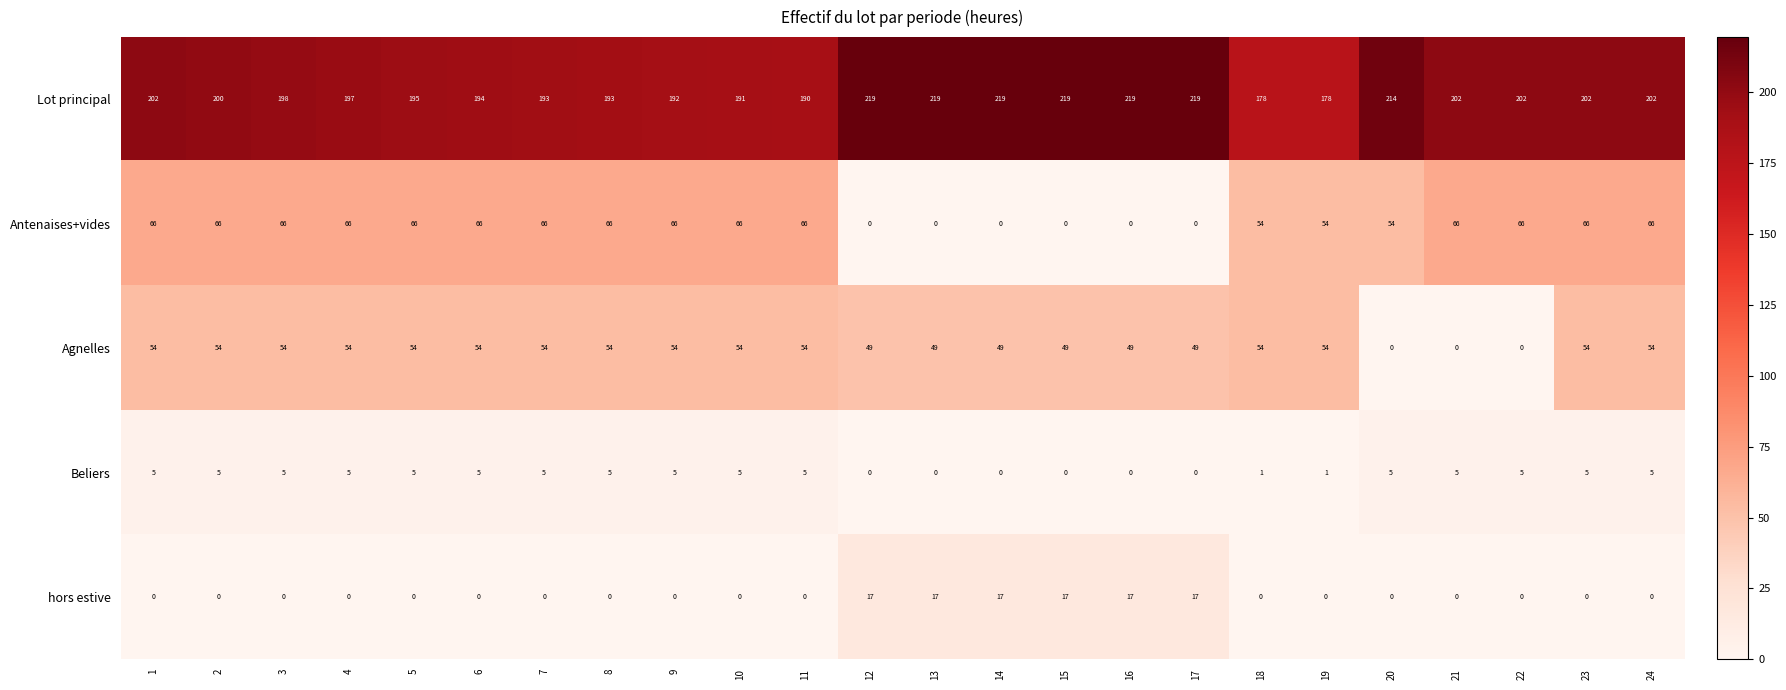

List the series in order of their peak value, highest first.

Lot principal, Antenaises+vides, Agnelles, hors estive, Beliers